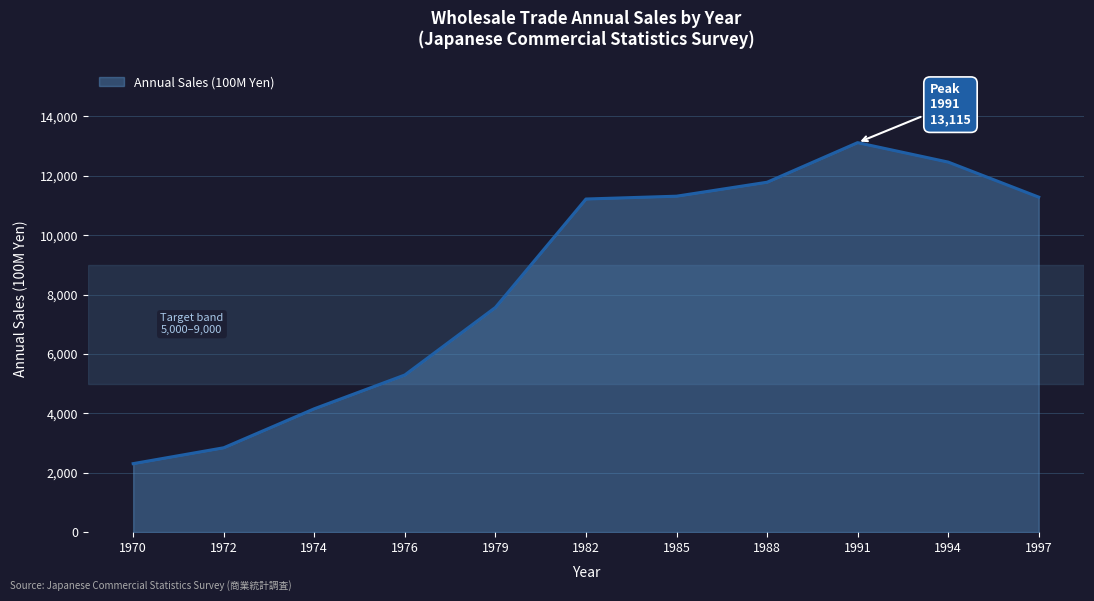

Approximately how many times larger is the value at 1979 compared to 1991?

0.6